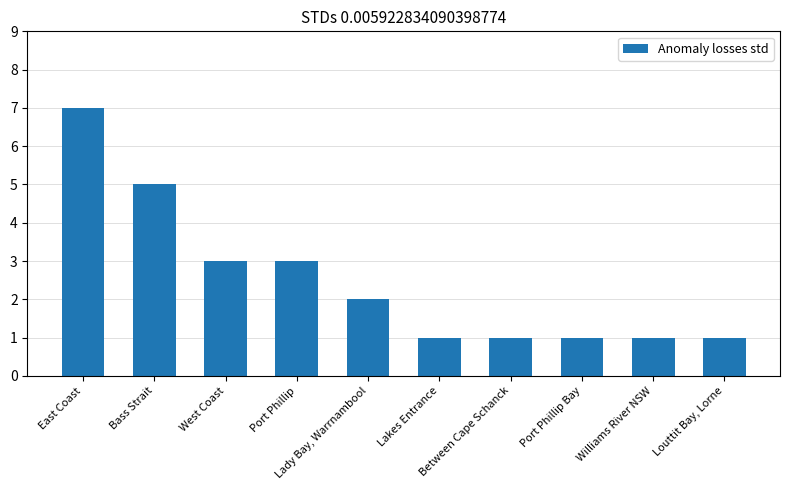

What is the maximum value shown in the chart?

7